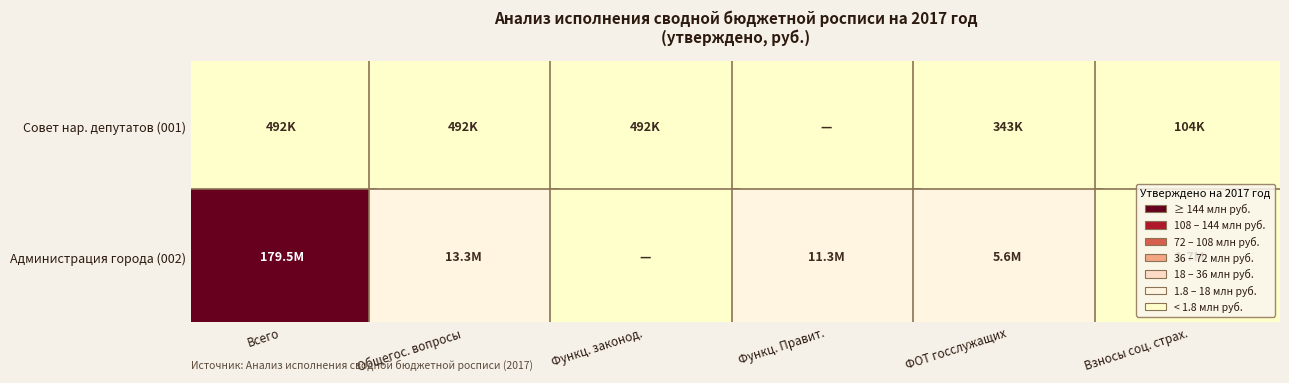

What is the sum of the 001 values at 5 and 3?

104221.0